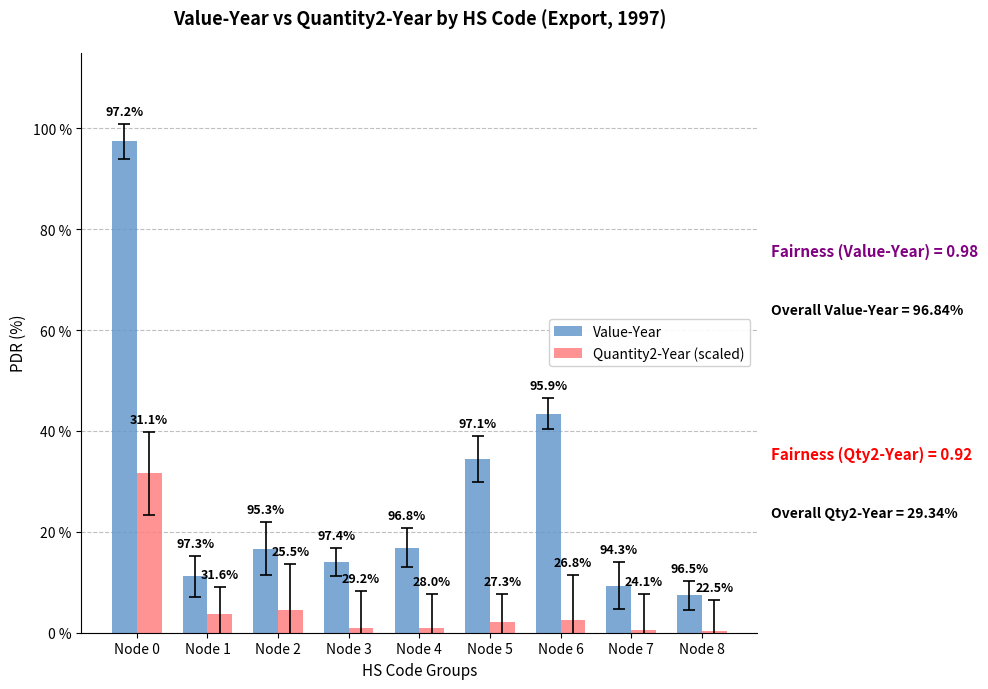

What is the spread (max minus min) of values at Node 2?

12.1